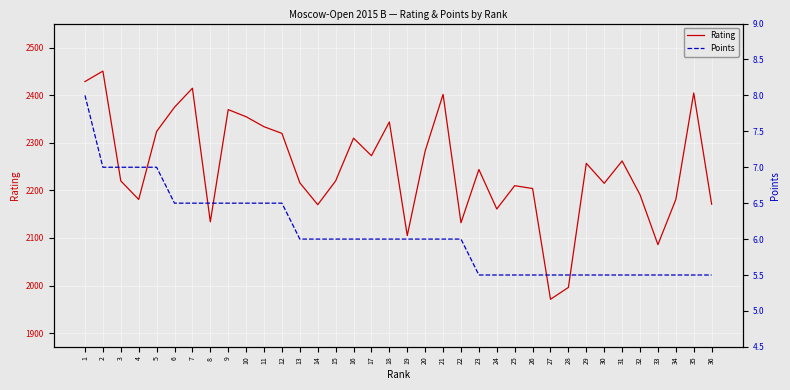

Is the value of Points at 22 greater than the value of Rating at 23?

No